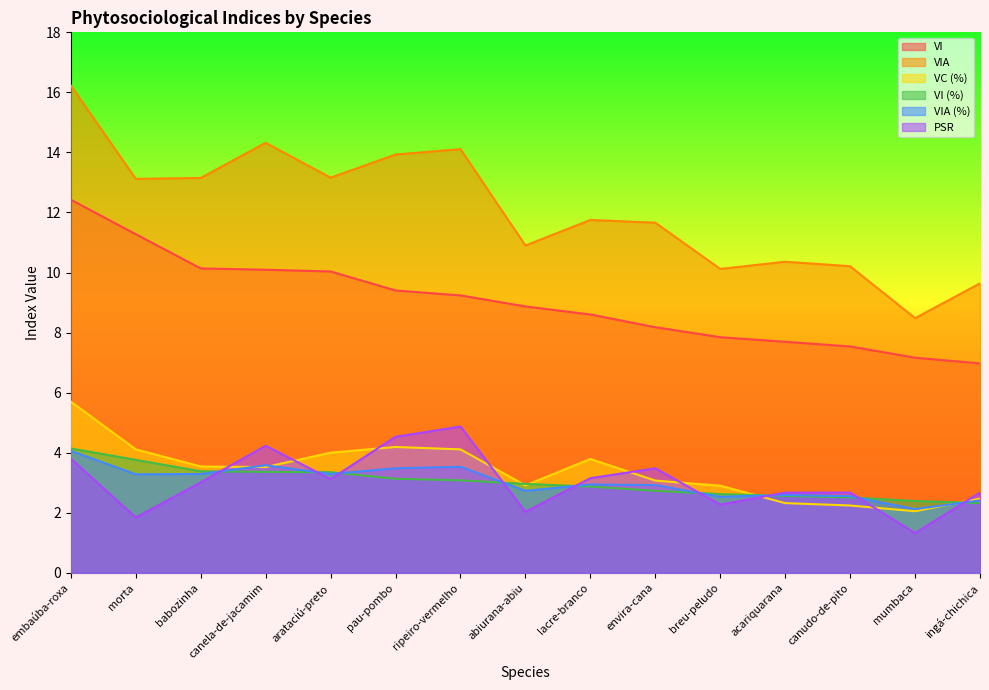

Which series has the largest total across all categories?

VIA